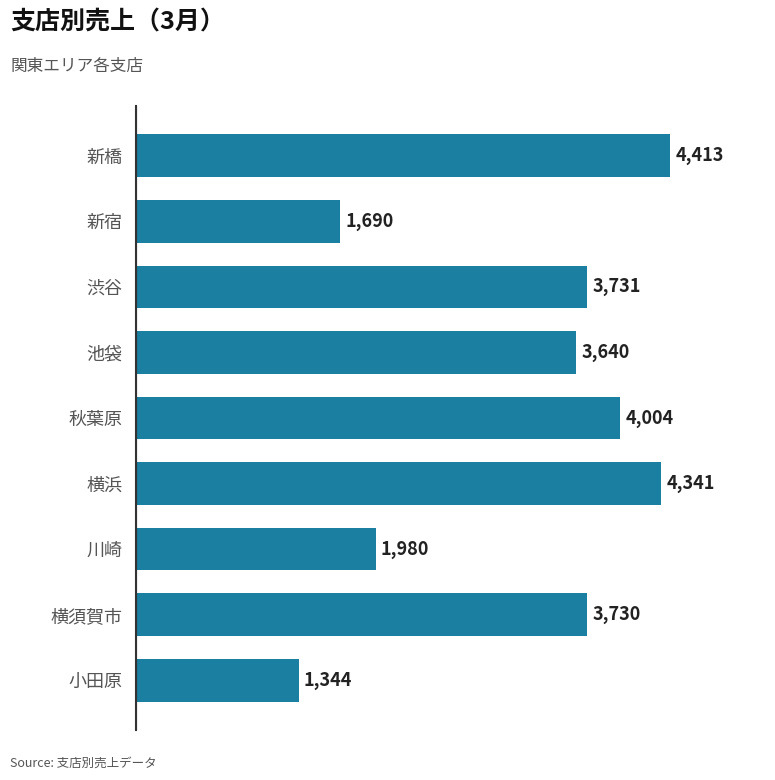

True or false: the data shows 1344 at 小田原.

True